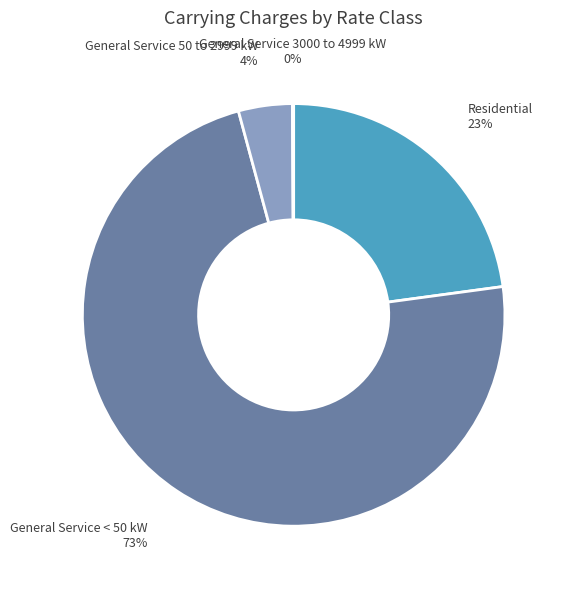

The General Service 50 to 2999 kW slice represents 4% of the pie. True or false?

True